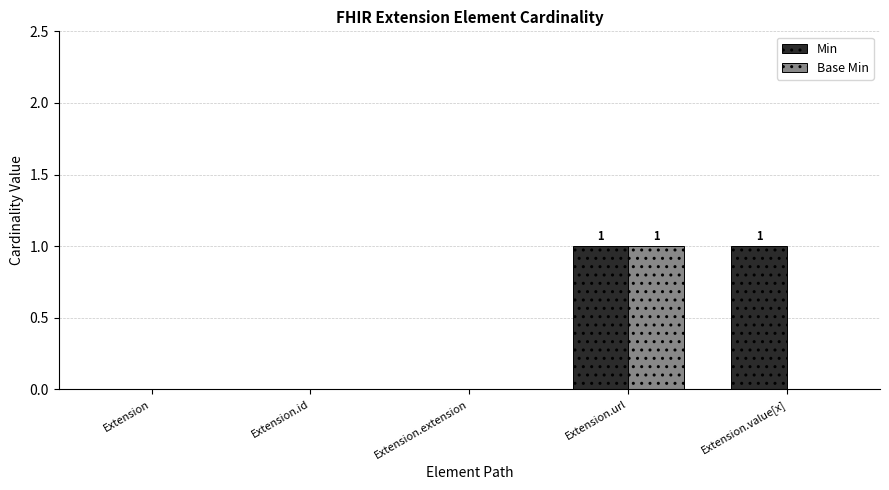

Which series changed the most between Extension and Extension.value[x]?

Min